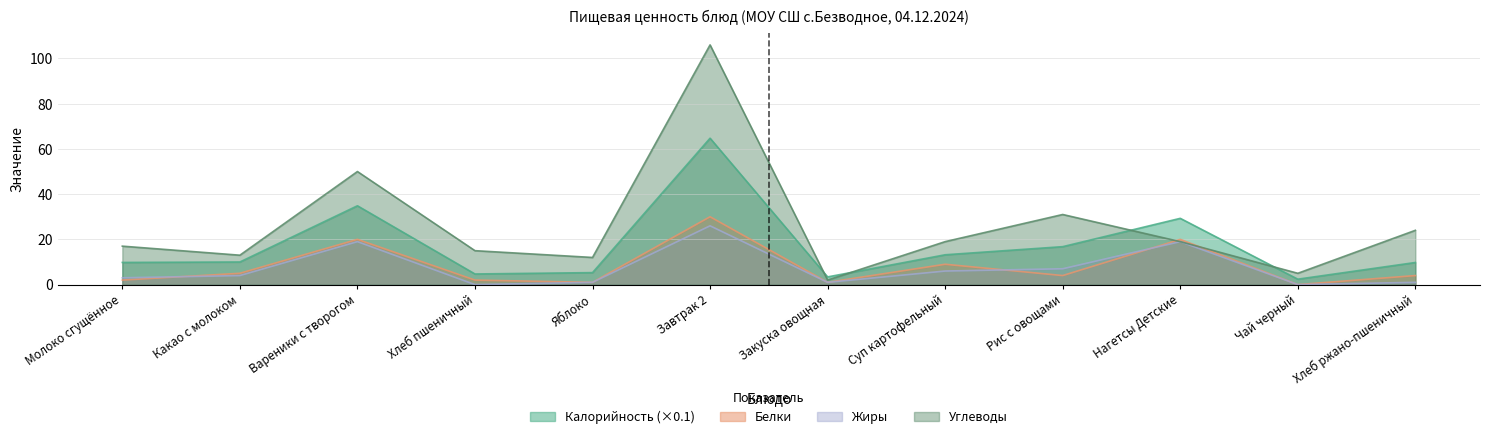

What position from the left is Рис с овощами?

9